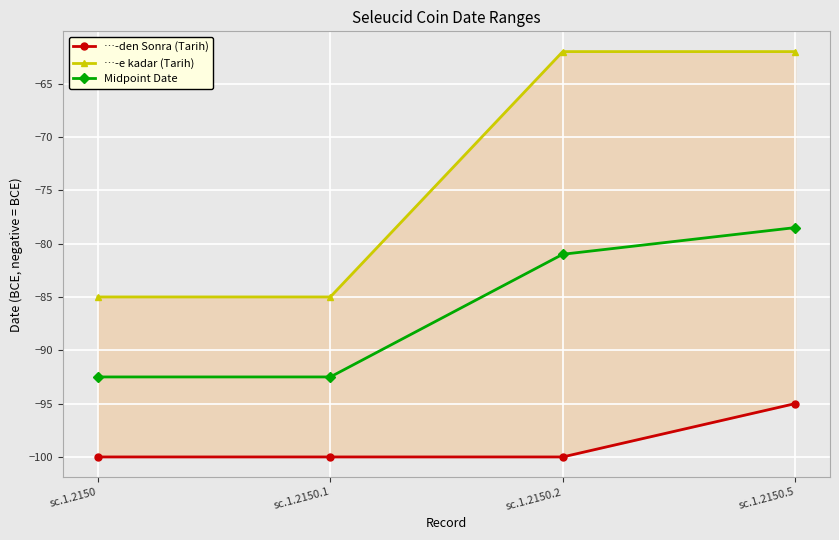

At which category does the chart reach its peak across all series?

sc.1.2150.2